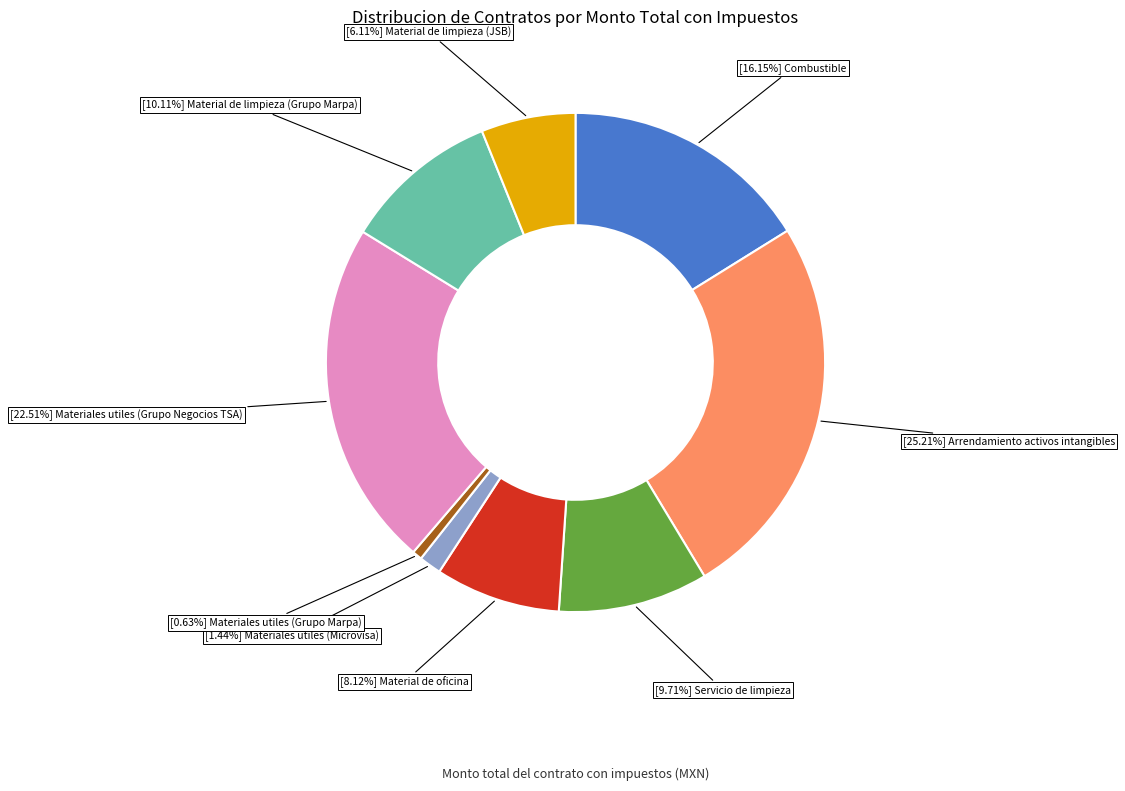

Is there a majority slice in this chart?

No